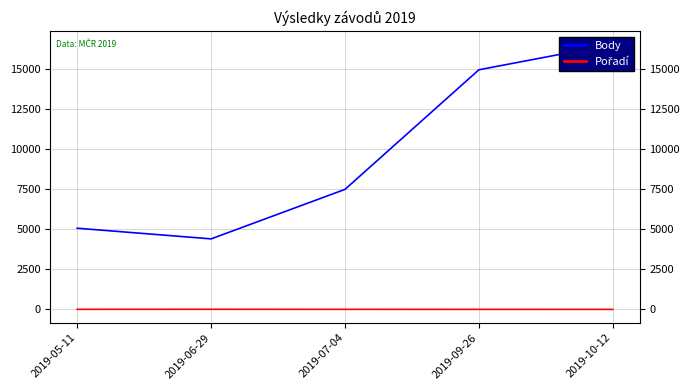

Rank the series by their average value, from lowest to highest.

Pořadí, Body